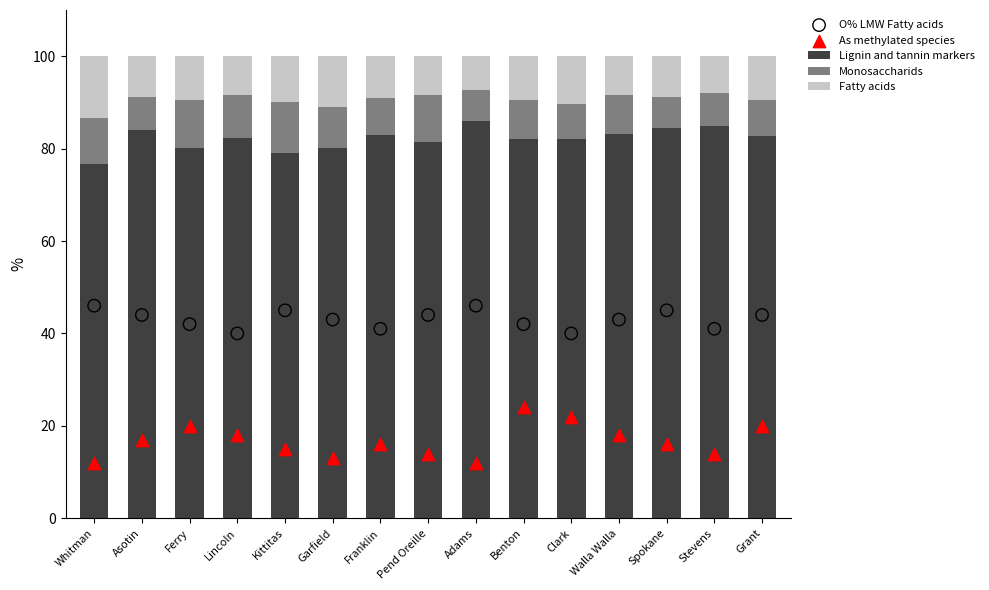

At which category is the sum across all series the highest?

Benton